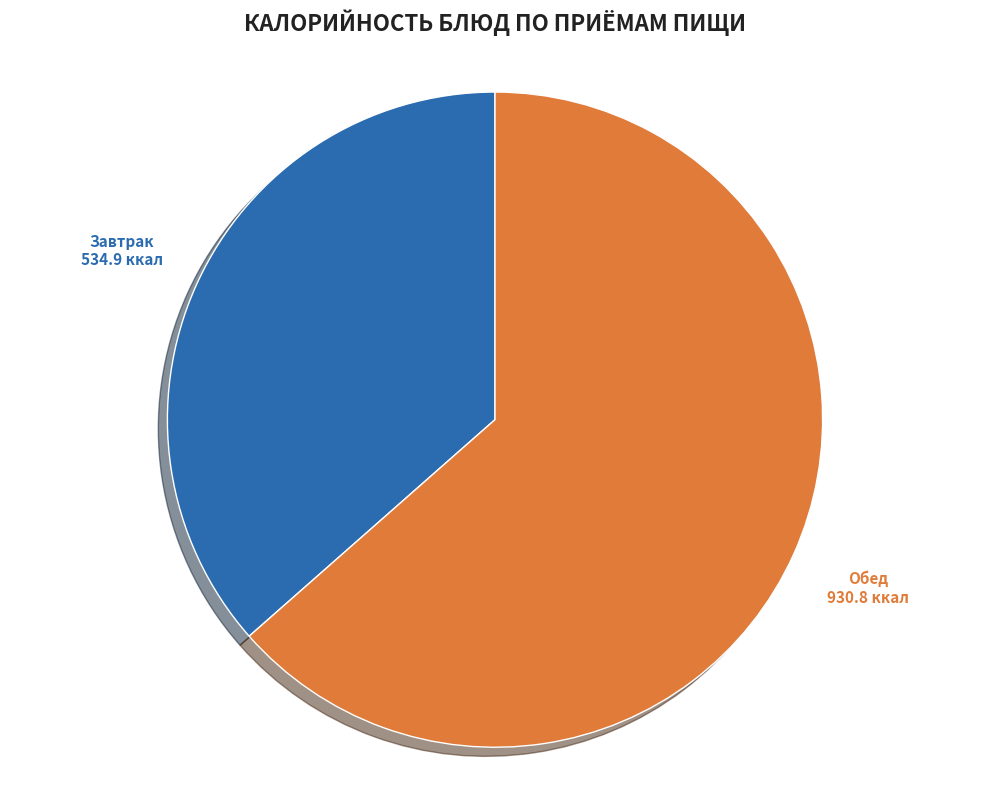

Count the number of slices in the pie.

2